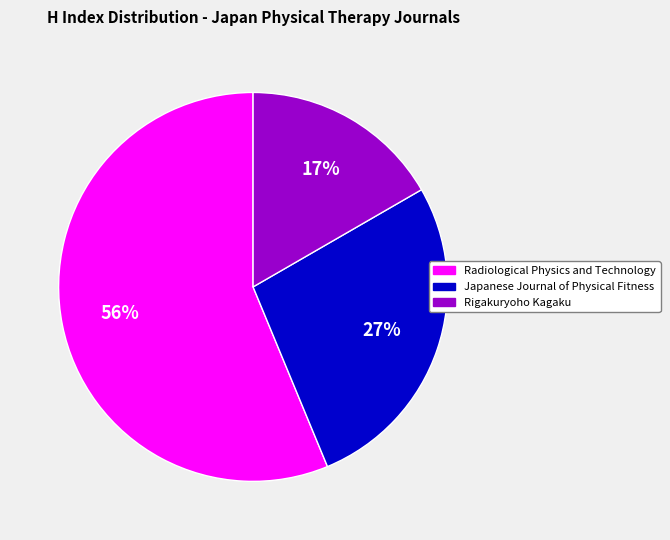

Is there a majority slice in this chart?

Yes